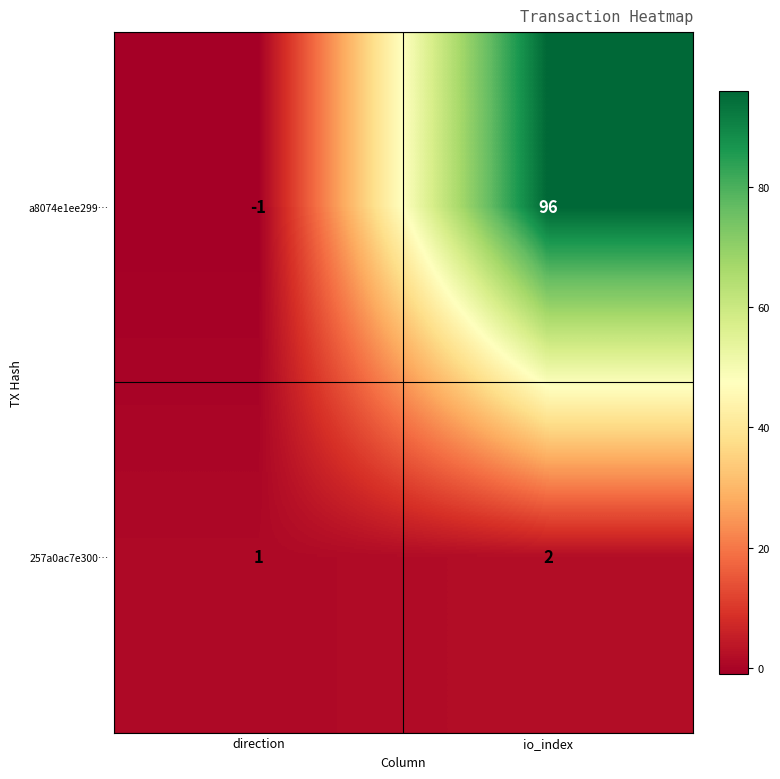

Between direction and io_index, which series saw the biggest shift?

a8074e1ee299…